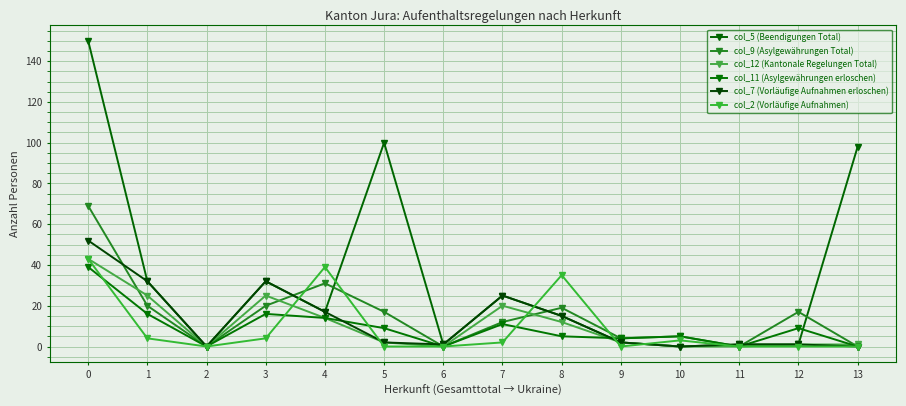

How many distinct data groups are displayed?

6